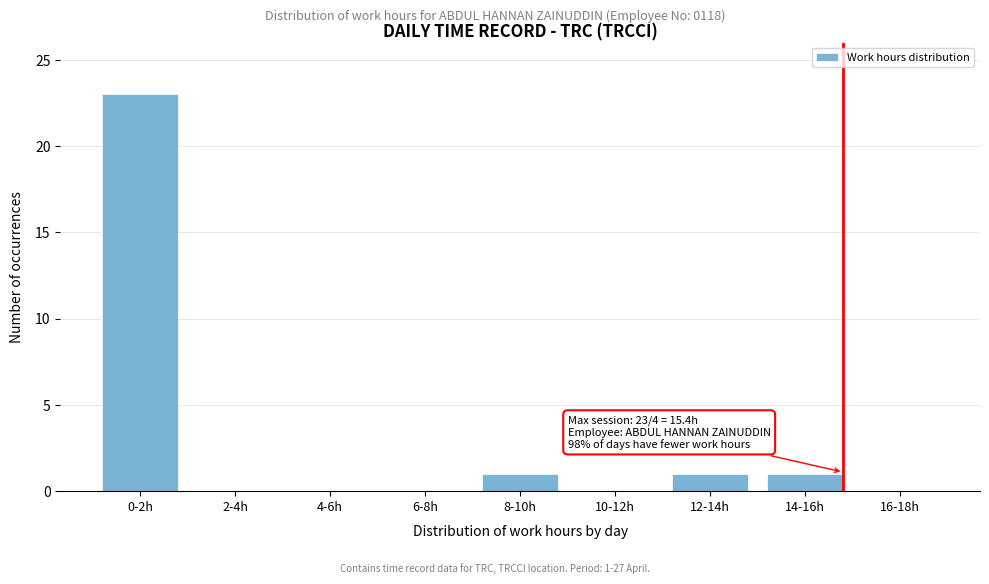

Reading left to right, list all the values displayed in this chart.

0-2h=23	2-4h=0	4-6h=0	6-8h=0	8-10h=1	10-12h=0	12-14h=1	14-16h=1	16-18h=0